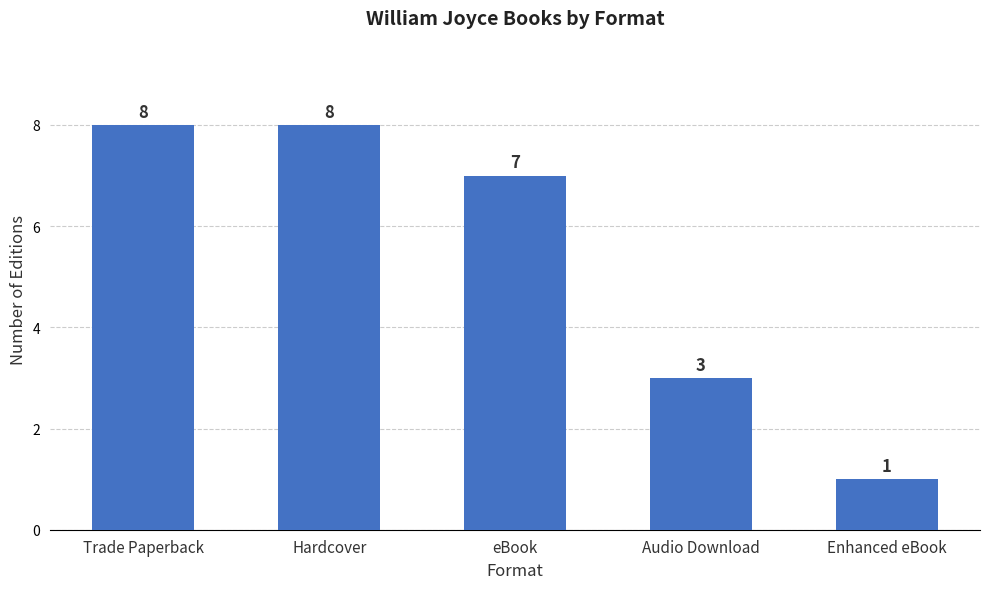

What is the minimum value shown in the chart?

1